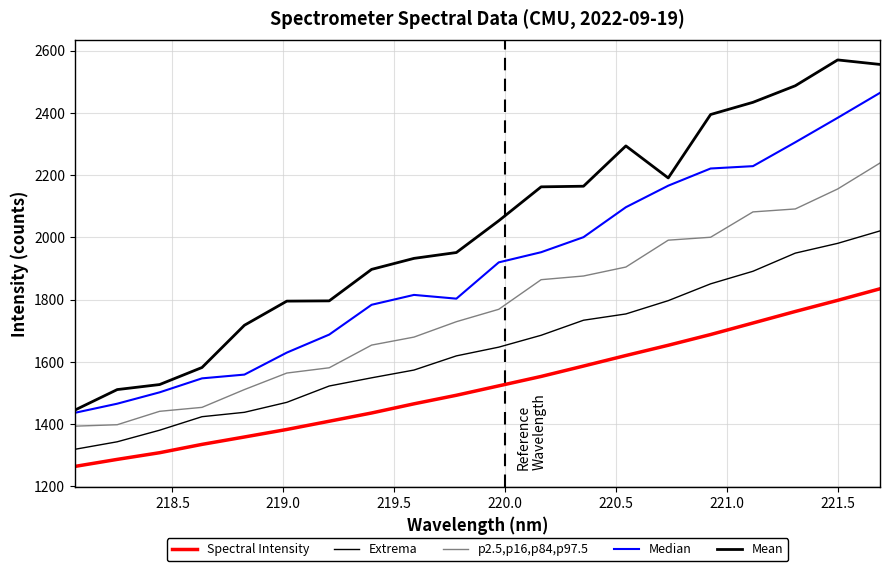

Does the chart have visible grid lines?

Yes